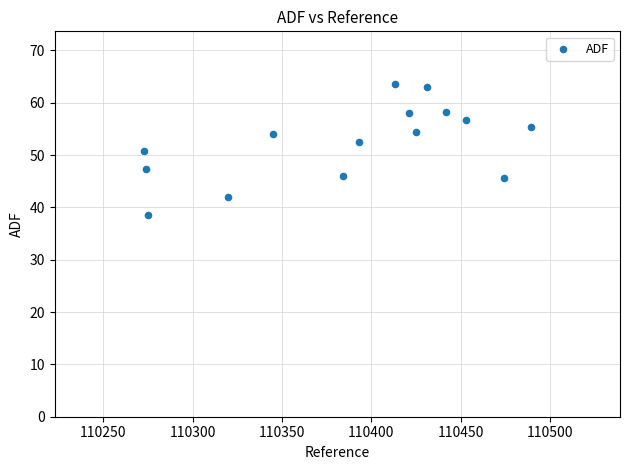

What is the range of Y values (max minus min)?

25.0